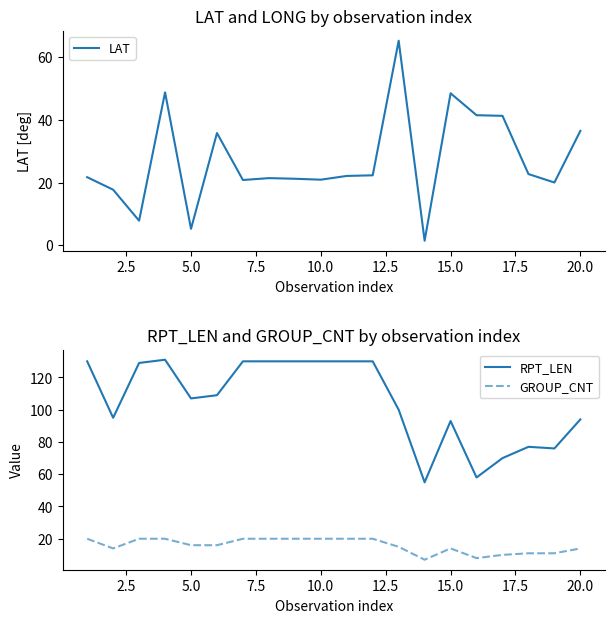

How many series are shown in this chart?

3